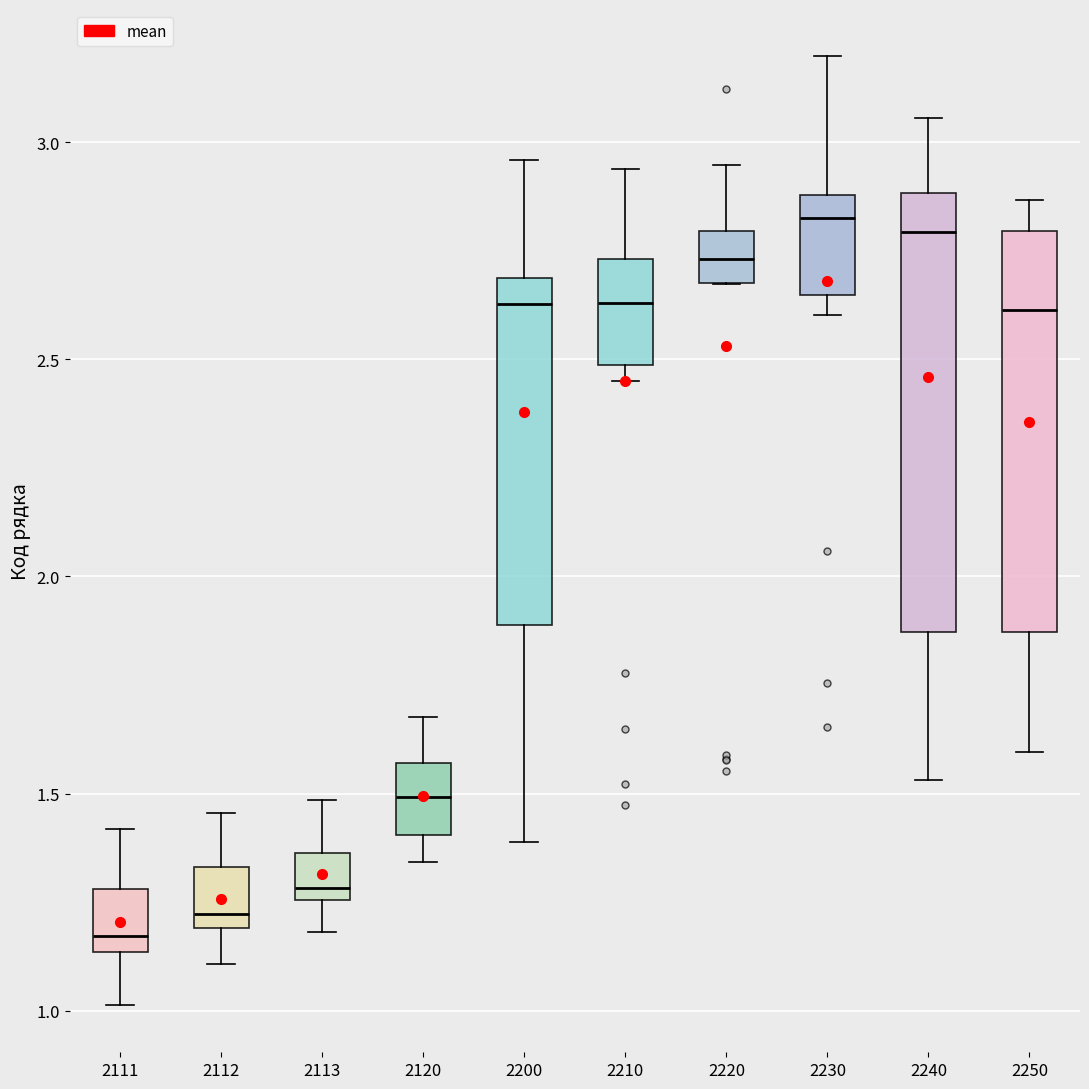

Reading left to right, read every box against the y-axis: the position of its median line, the range the box covers, and the ends of its whiskers. The values are not printed on the chart, so give them approximately, as read against the axis.

2111: median 1.15 (just above the box's lower edge), box 1.15 to 1.30, whiskers 1.00 to 1.40
2112: median 1.20 (just above the box's lower edge), box 1.20 to 1.35, whiskers 1.10 to 1.45
2113: median 1.30, box 1.25 to 1.35, whiskers 1.20 to 1.50
2120: median 1.50, box 1.40 to 1.55, whiskers 1.35 to 1.70
2200: median 2.65, box 1.90 to 2.70, whiskers 1.40 to 2.95
2210: median 2.65, box 2.50 to 2.75, whiskers 2.45 to 2.95
2220: median 2.75, box 2.70 to 2.80, whiskers 2.65 to 2.95
2230: median 2.80, box 2.65 to 2.90, whiskers 2.60 to 3.20
2240: median 2.80, box 1.85 to 2.90, whiskers 1.55 to 3.05
2250: median 2.60, box 1.85 to 2.80, whiskers 1.60 to 2.85